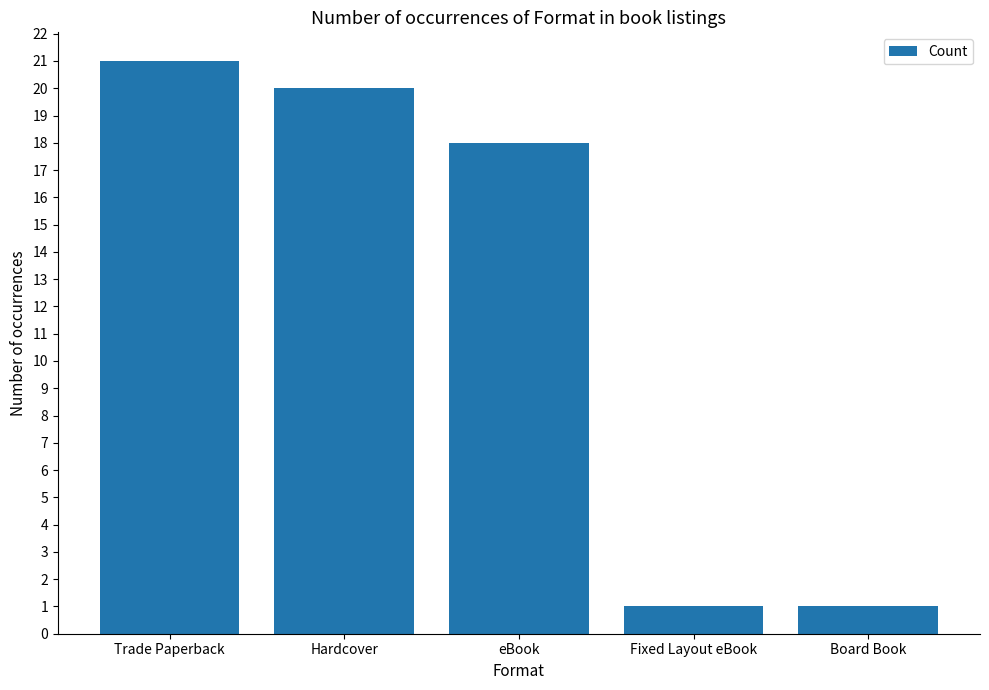

Count the number of data series in this chart.

1